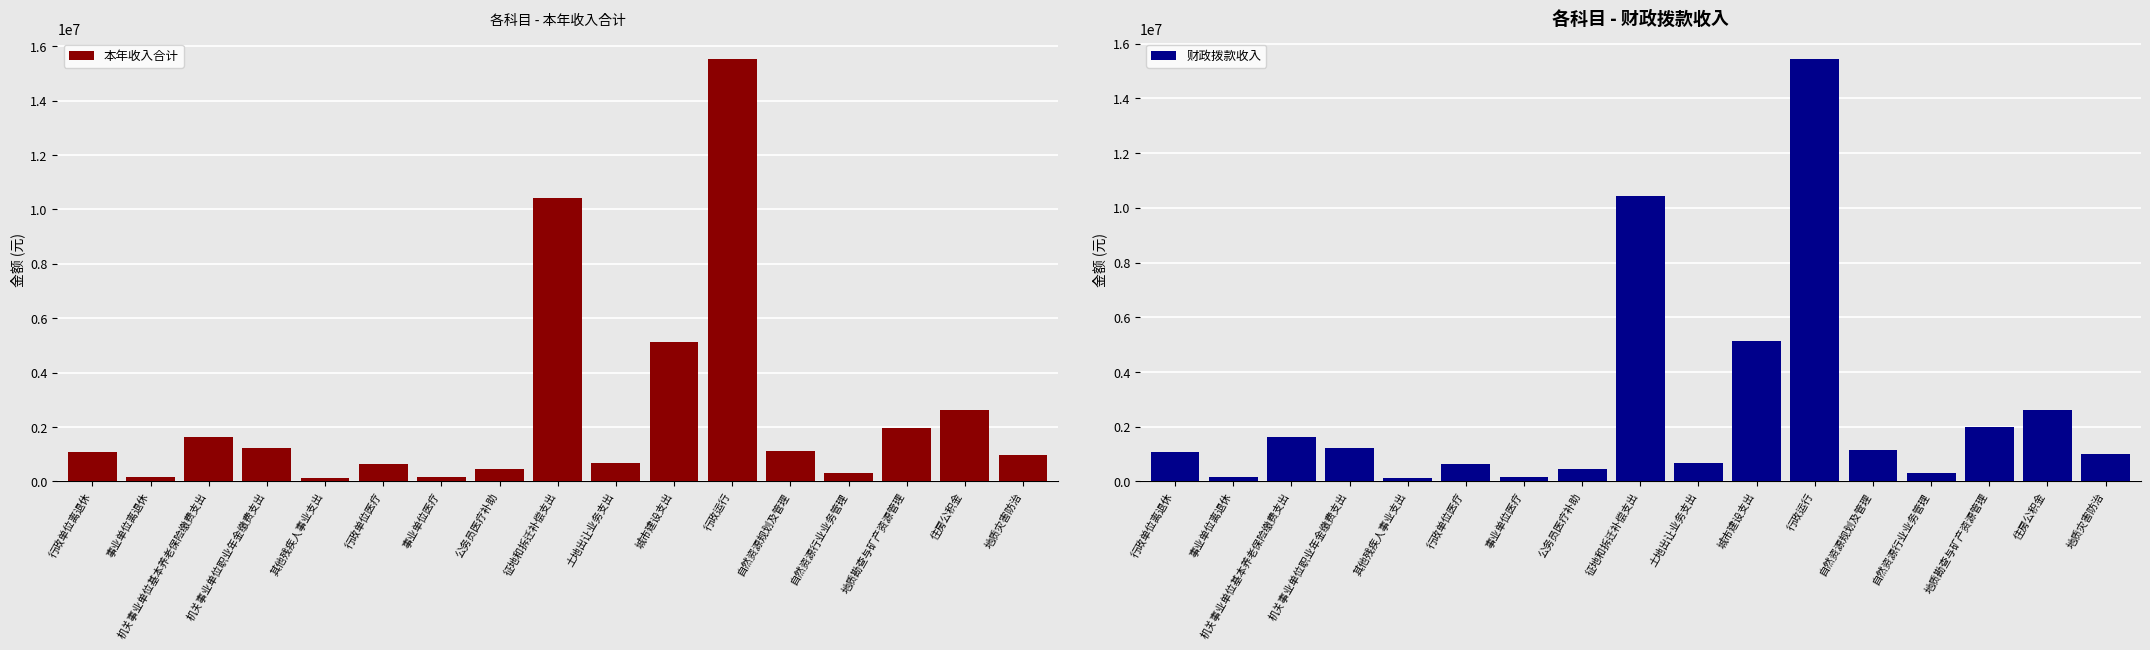

Rank the series at 机关事业单位职业年金缴费支出 from lowest to highest value.

本年收入合计, 财政拨款收入